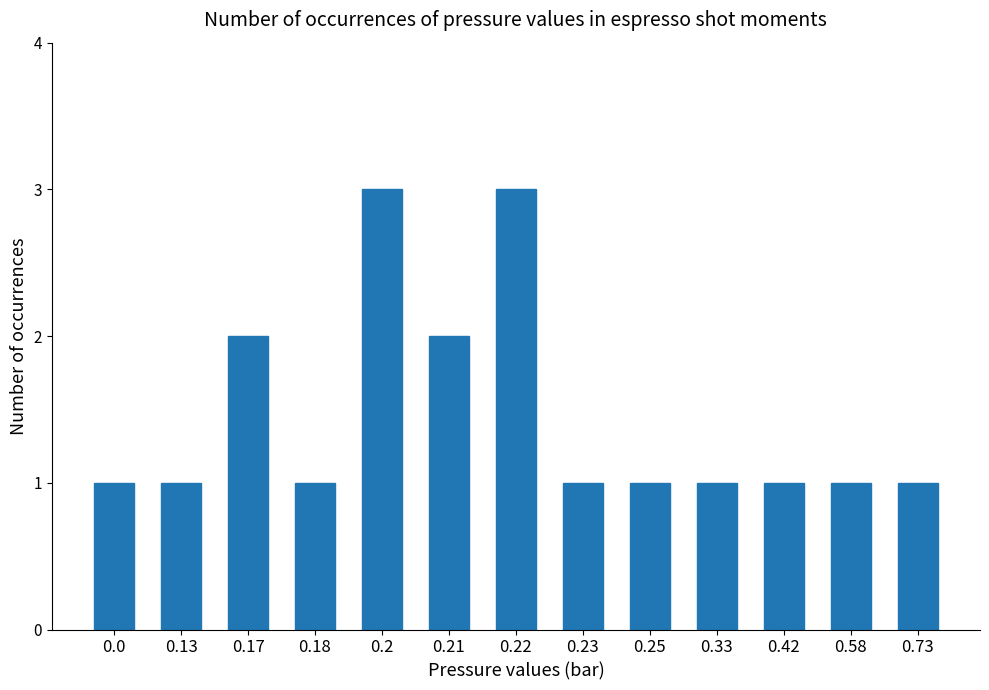

Between 0.2 and 0.33, which is larger?

0.2